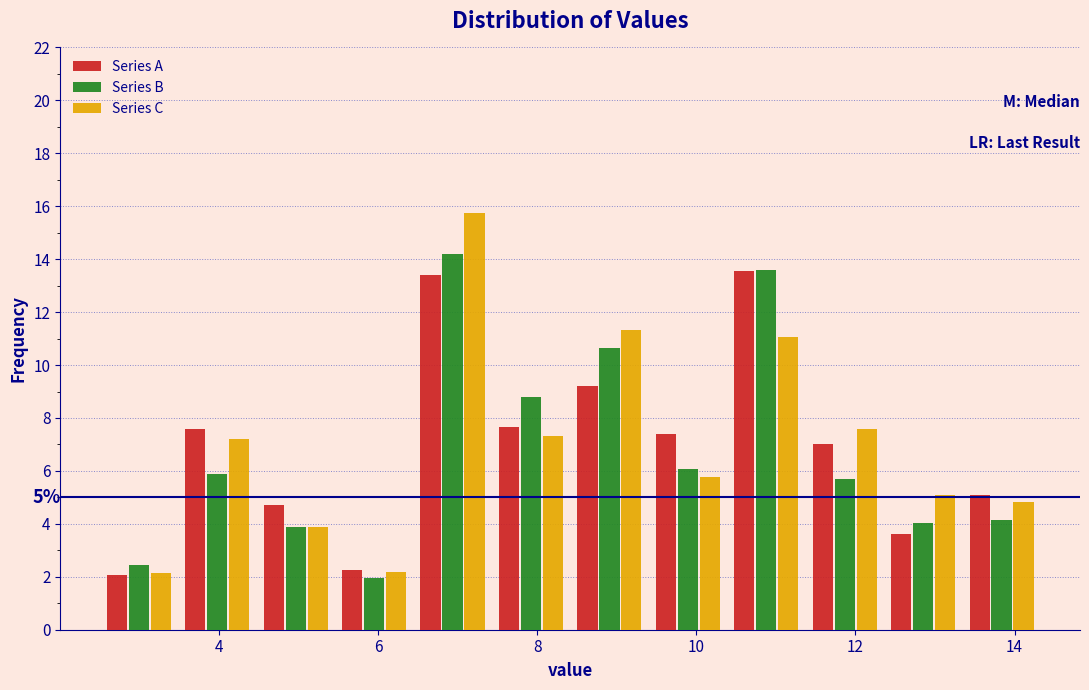

In the Series B series, which range on the x-axis has the tallest bar?

6.4 to 7.4